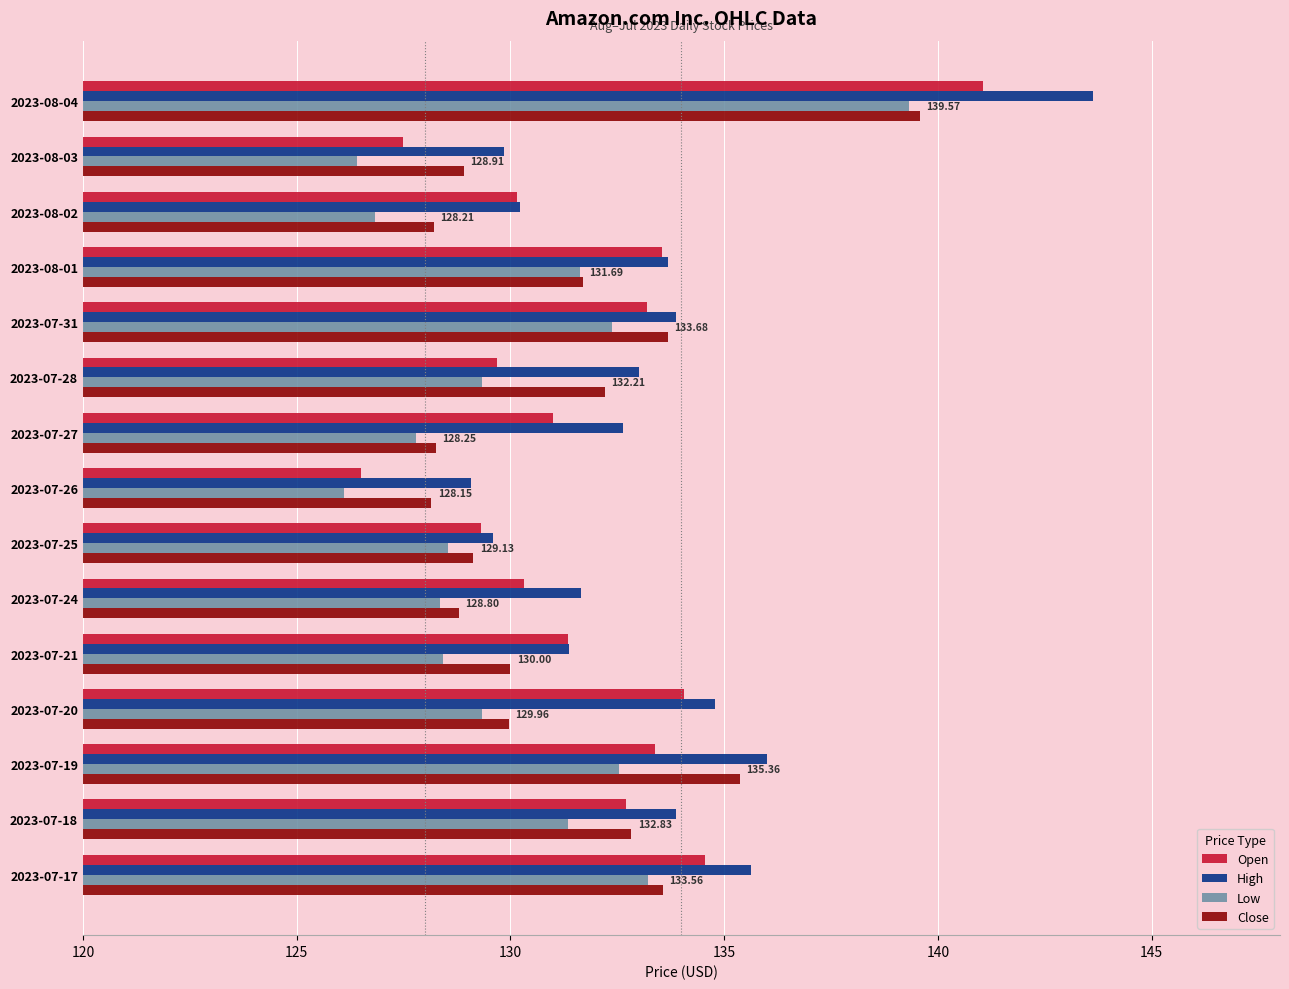

What is the average value of the Open series?

131.9